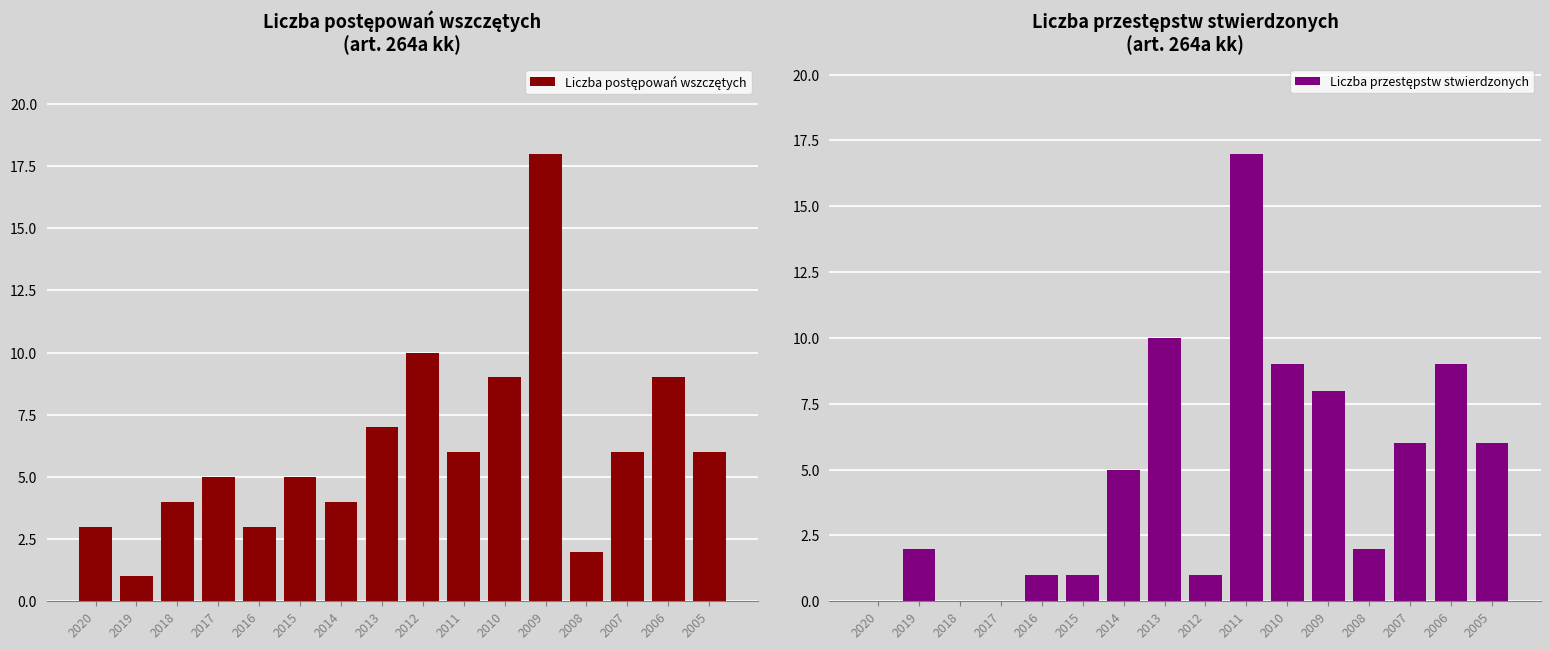

Which series has the largest range (max minus min)?

Liczba postępowań wszczętych